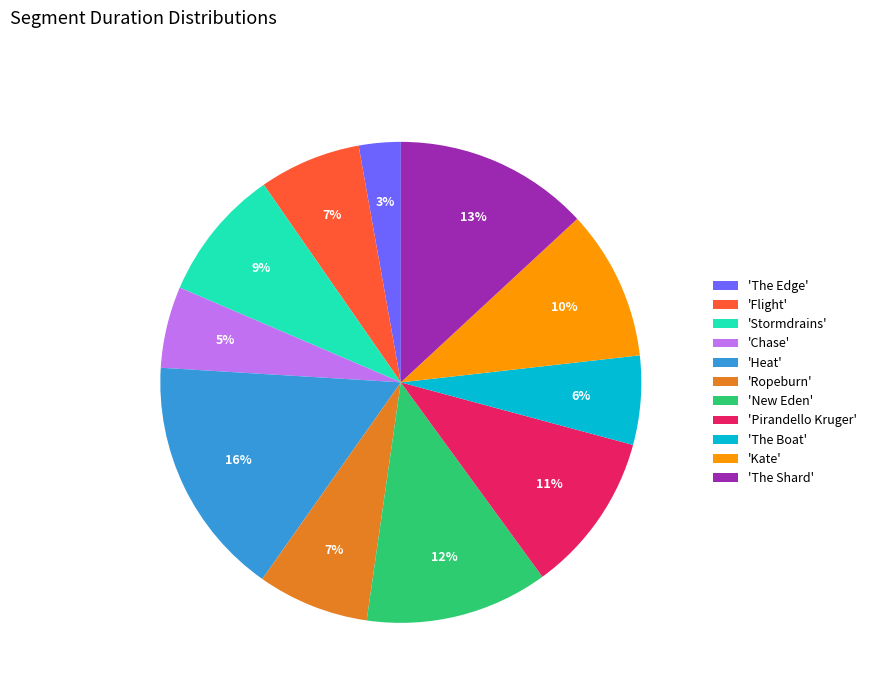

Do 'New Eden' and 'The Shard' together represent more than half of the pie?

No